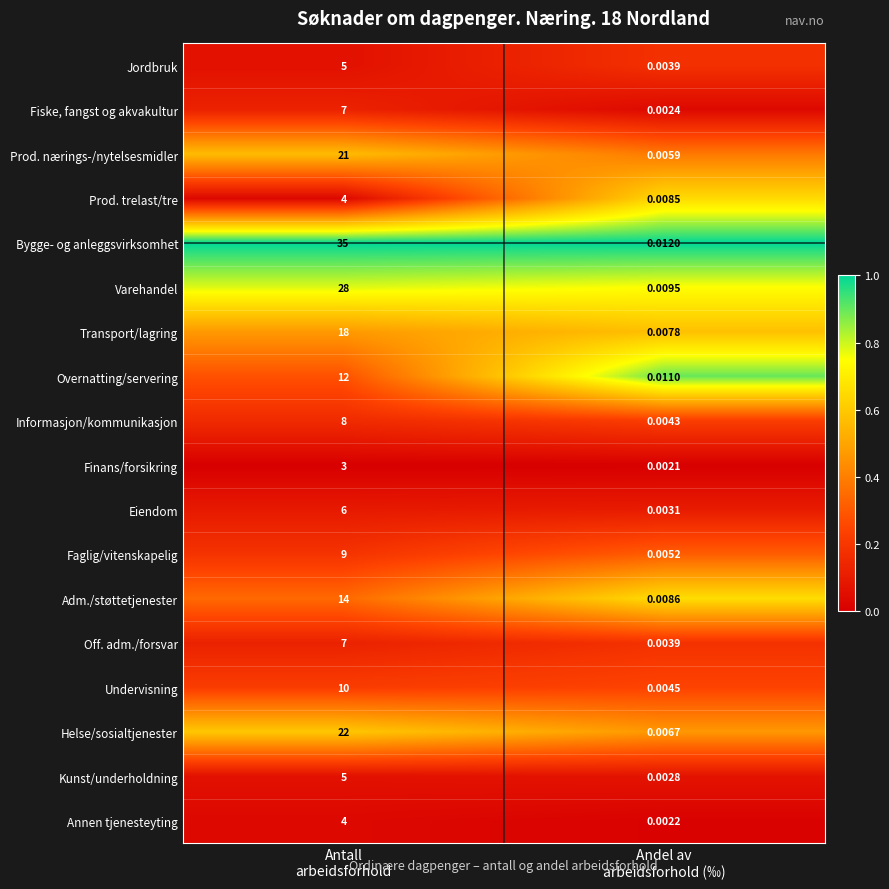

At how many categories does at least one series exceed 0?

2